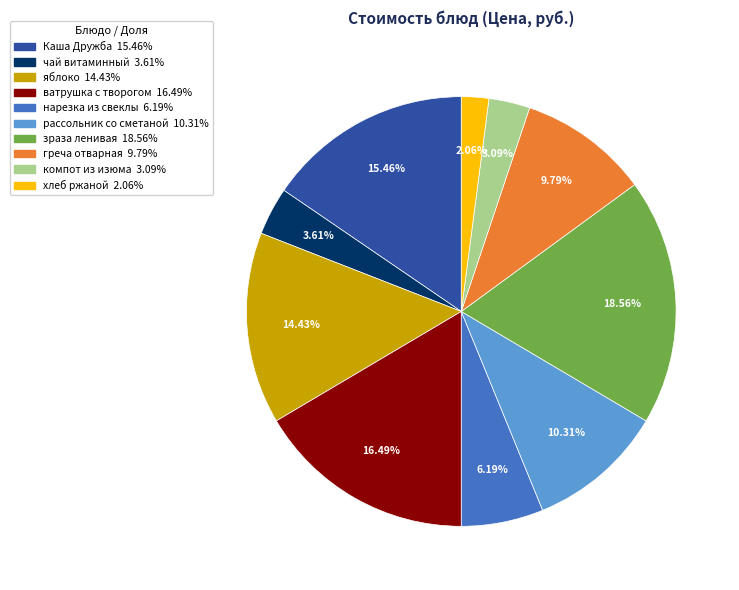

Does нарезка из свеклы represent more than half of the total?

No